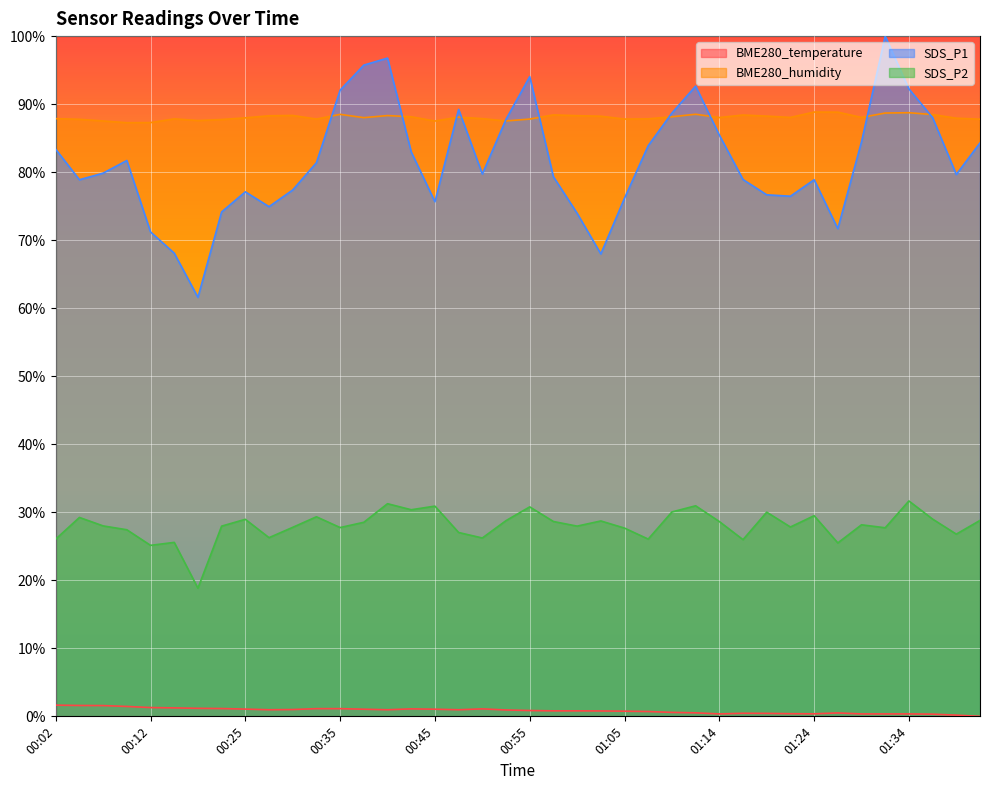

True or false: SDS_P1 and SDS_P2 intersect in this chart.

False